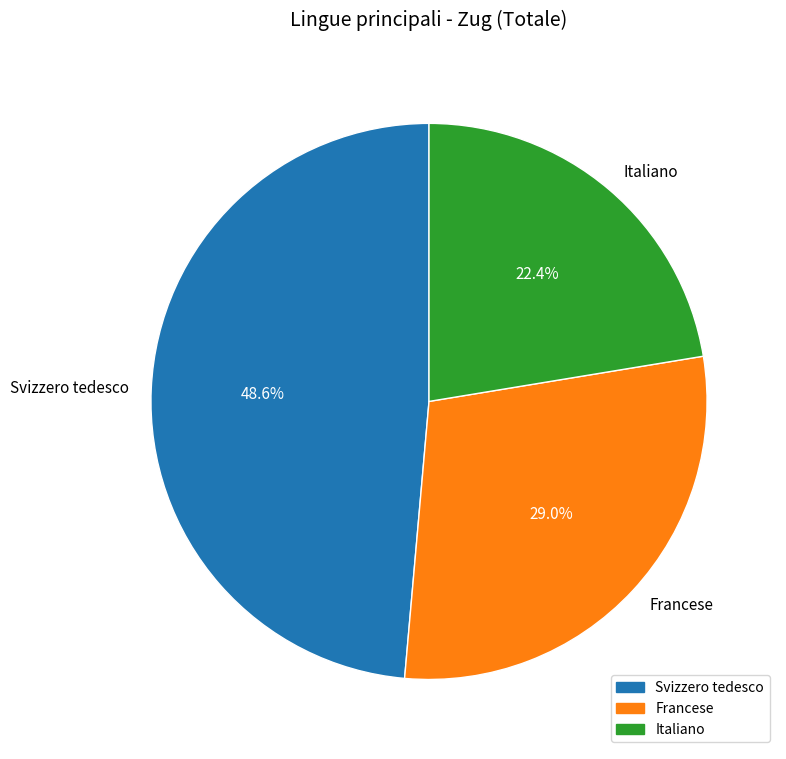

Which slice is the smallest?

Italiano